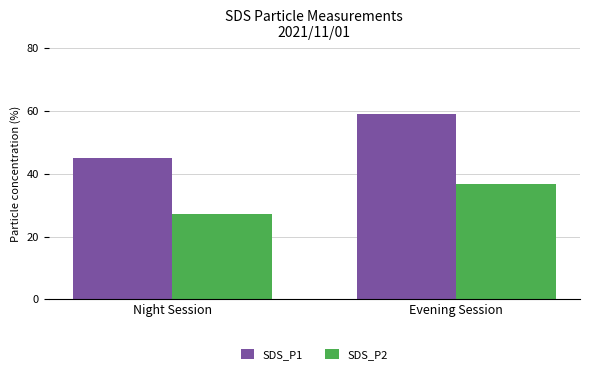

Between Night Session and Evening Session, which series saw the biggest shift?

SDS_P1